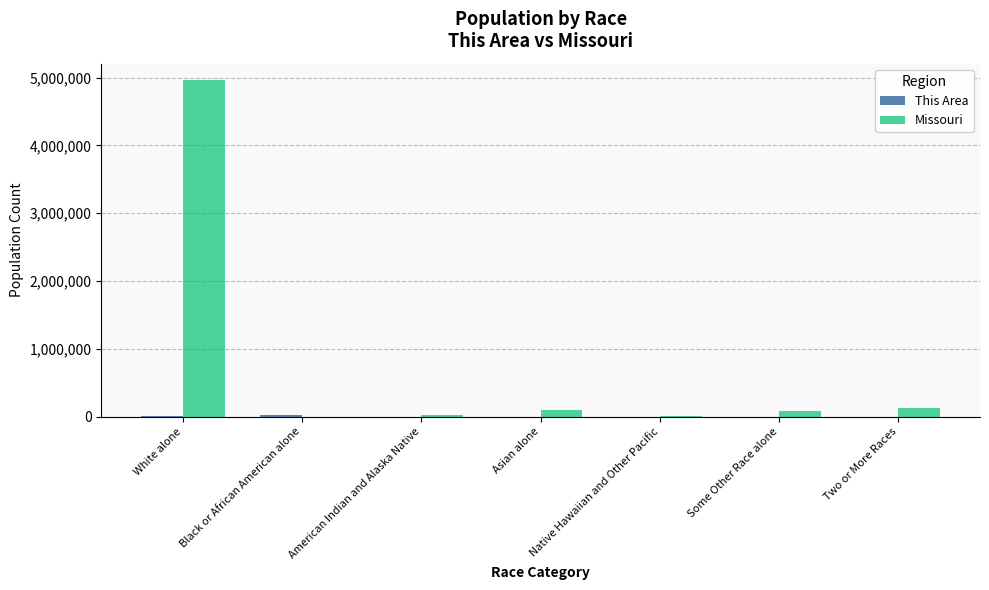

What is the highest value of the Missouri series?

4958770